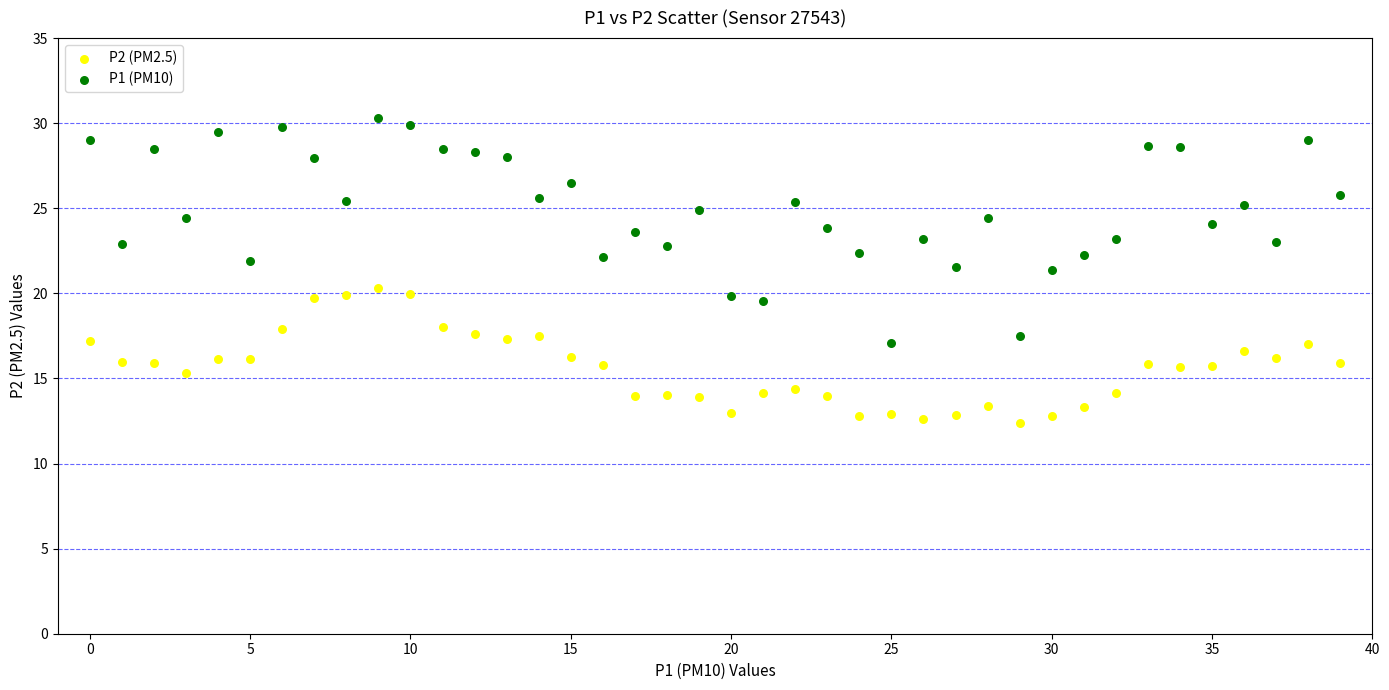

Which series contains the highest Y value?

P1 (PM10)